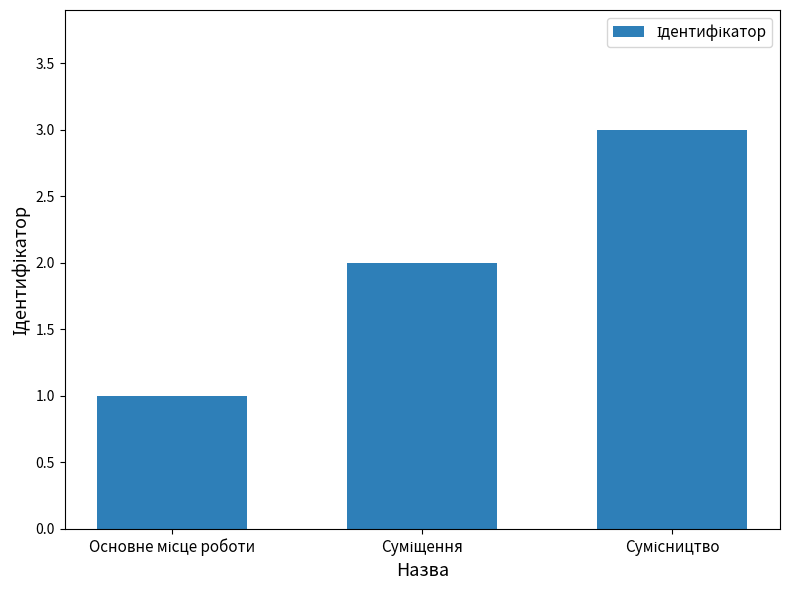

What is the maximum value shown in the chart?

3